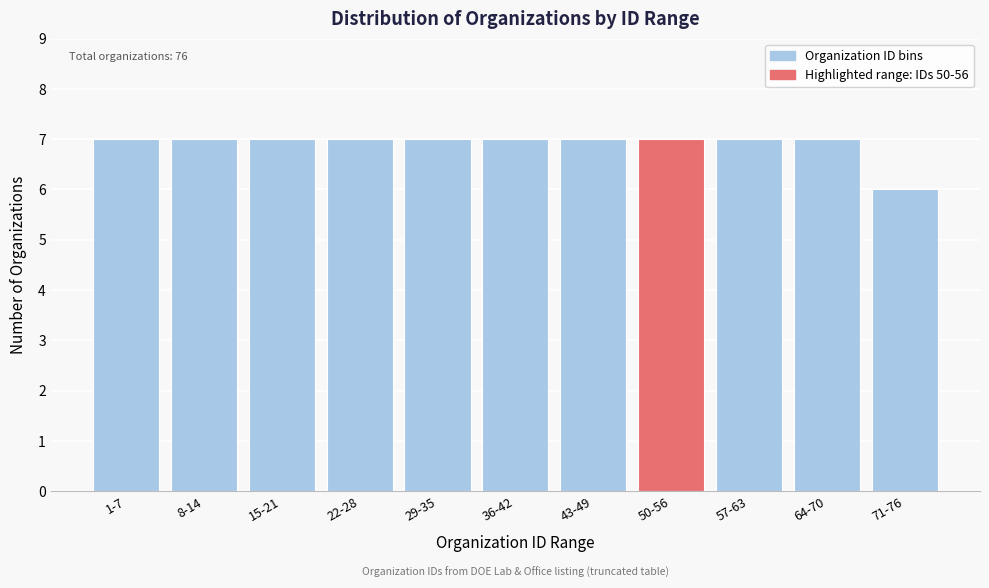

Reading left to right, list all the values displayed in this chart.

1-7=7	8-14=7	15-21=7	22-28=7	29-35=7	36-42=7	43-49=7	50-56=7	57-63=7	64-70=7	71-76=6